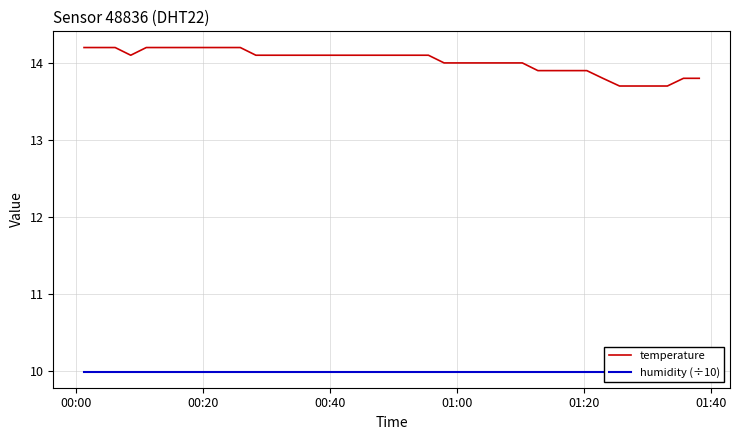

How many categories are shown in the chart?

40